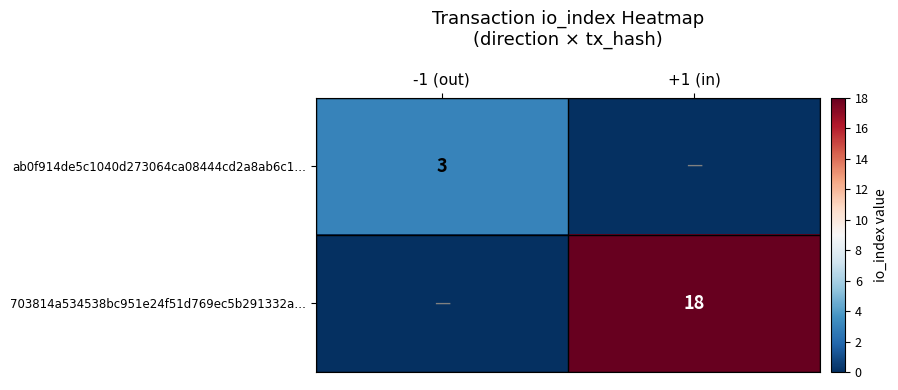

The 703814a534538bc951e24f51d769ec5b291332a… series shows 11 at +1 (in). True or false?

False